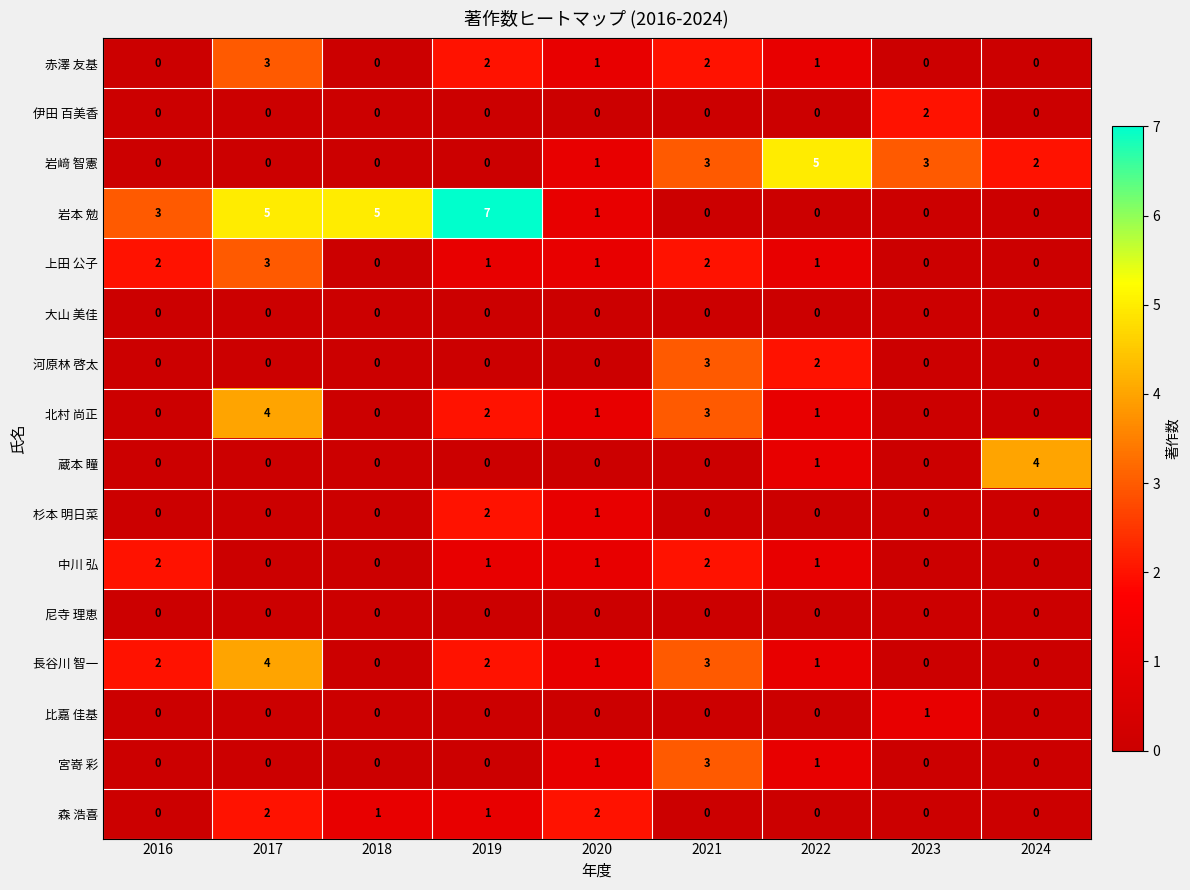

What is the total value across all series at 2020?

11